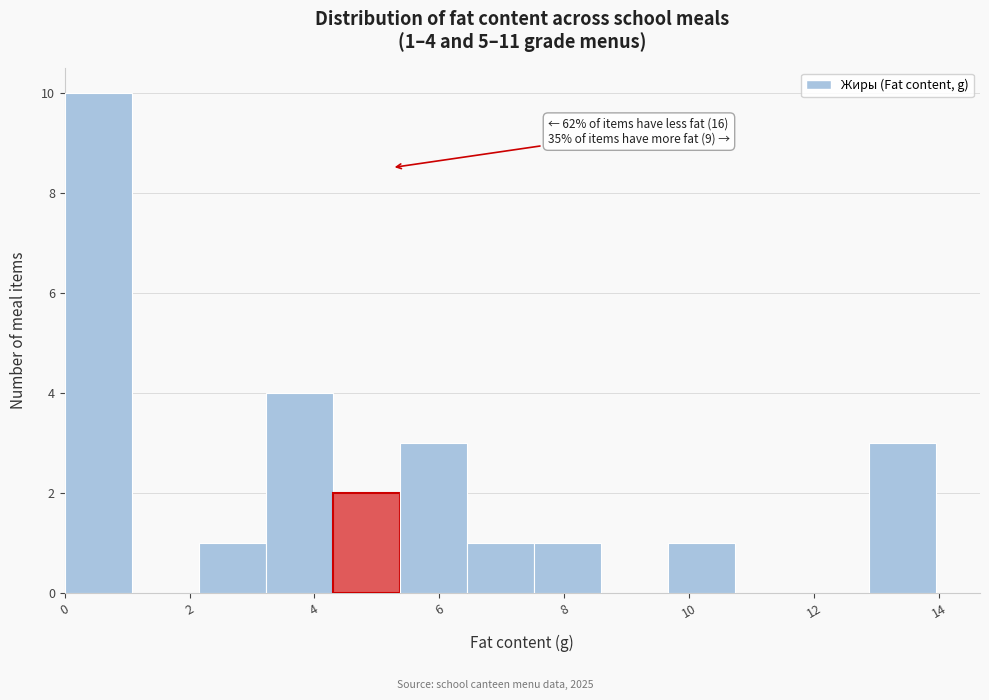

Over which range of the x-axis is the bar tallest?

0.0 to 1.0